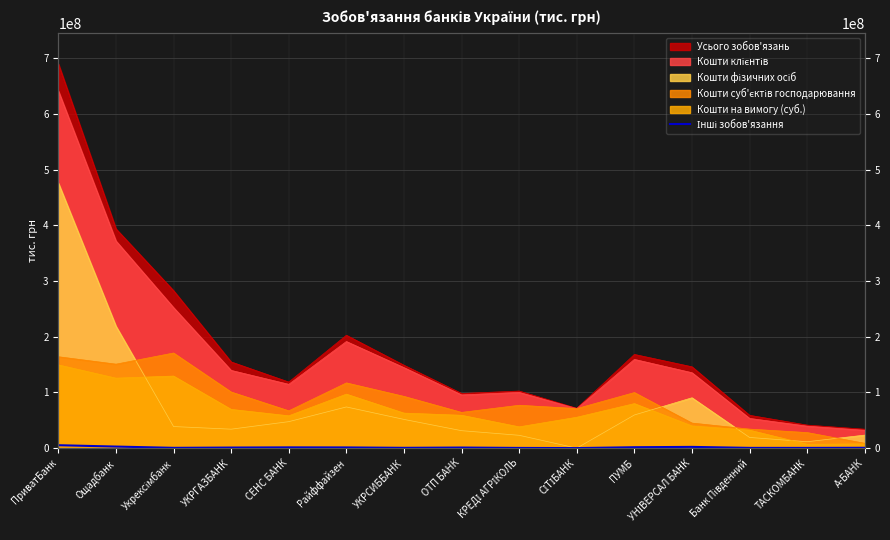

What is the minimum value shown in the chart?

110789.2